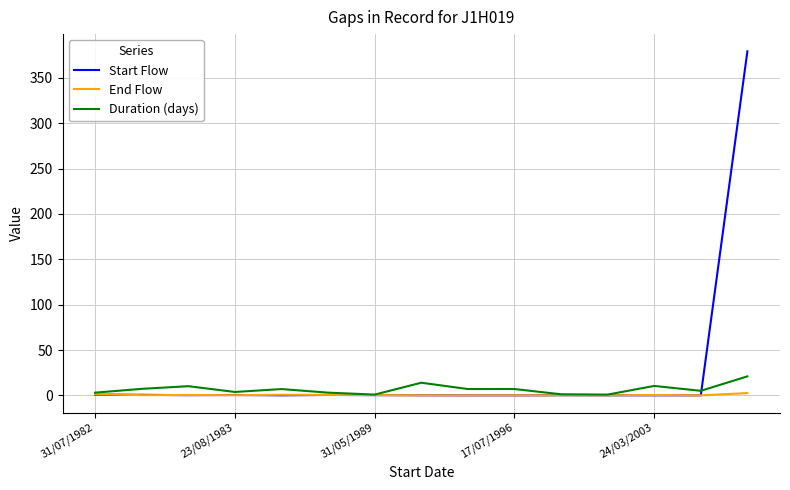

What is the highest value of the Start Flow series?

379.3